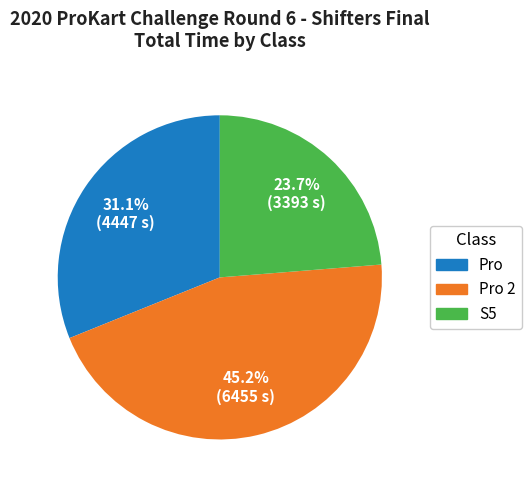

Is there any slice that represents more than half of the pie?

No